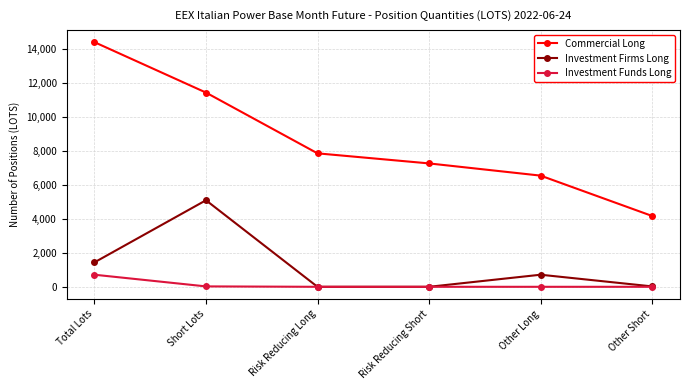

What is the label of the 5th point from the left?

Other Long